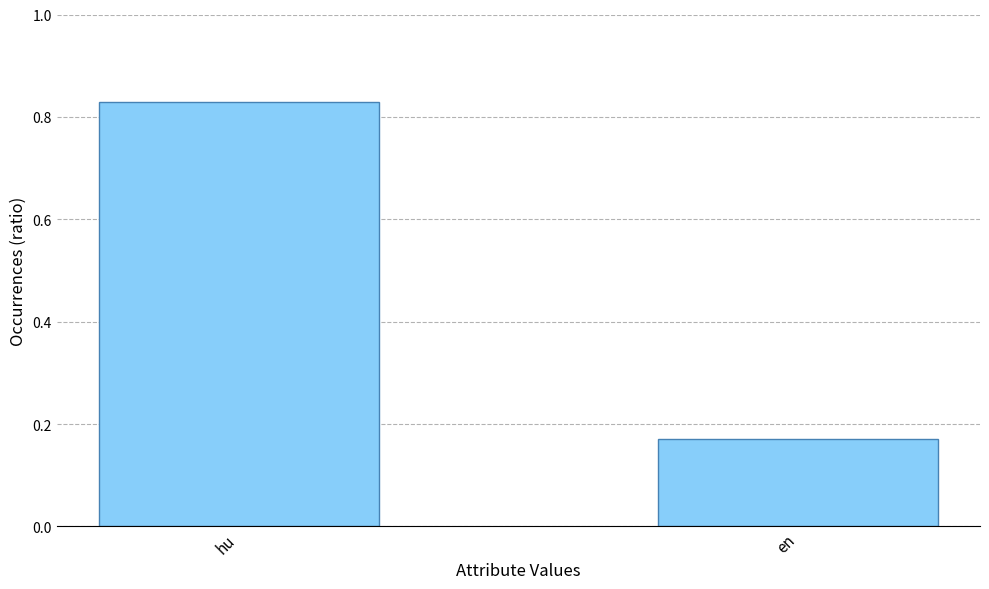

Which category has the highest value across all series?

hu